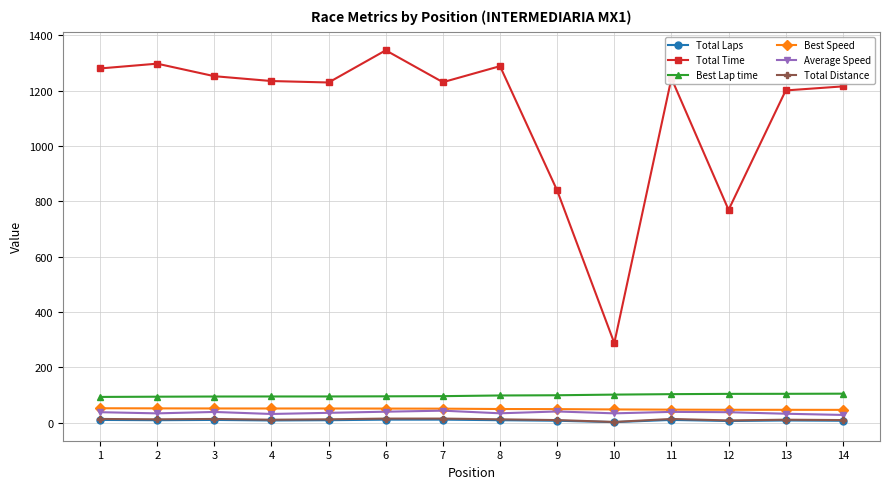

True or false: Total Distance and Total Laps intersect in this chart.

False